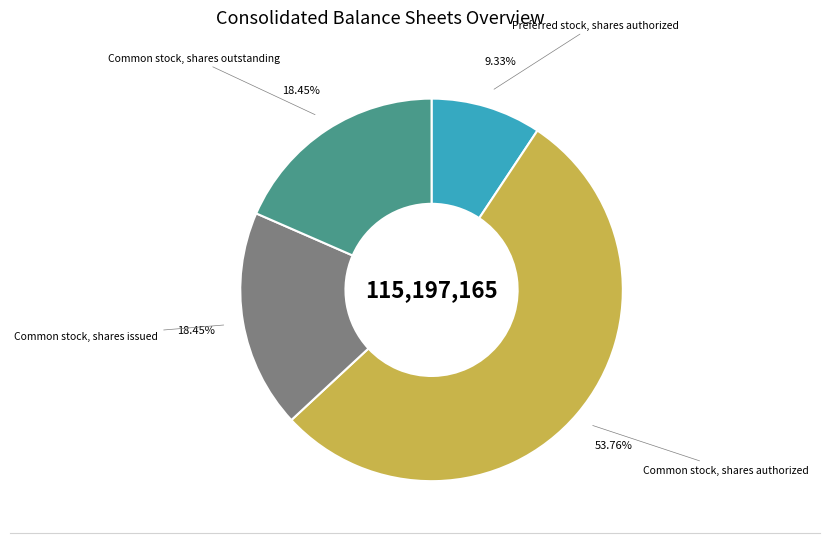

Is there any slice that represents more than half of the pie?

Yes